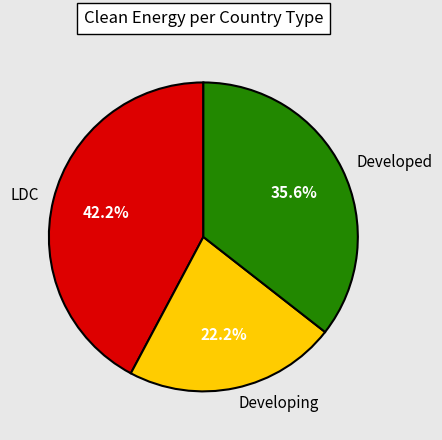

Which category has the smallest portion of the pie?

Developing